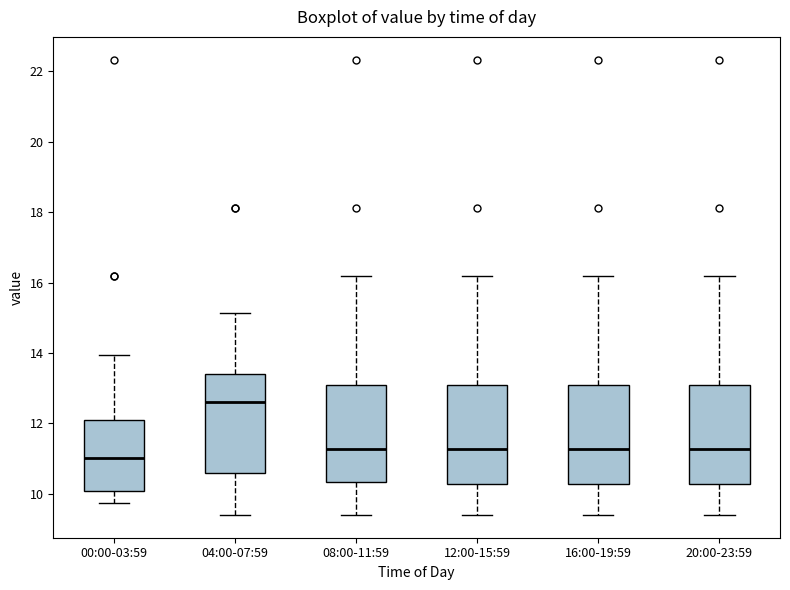

Reading left to right, transcribe this box plot: for each box, give where its median line is, the range the box spans, and where its two whiskers end, as read against the y-axis. The values are not printed on the chart, so give them approximately, as read against the axis.

00:00-03:59: median 11.0, box 10.0 to 12.2, whiskers 9.8 to 14.0
04:00-07:59: median 12.6, box 10.6 to 13.4, whiskers 9.4 to 15.2
08:00-11:59: median 11.2, box 10.4 to 13.0, whiskers 9.4 to 16.2
12:00-15:59: median 11.2, box 10.2 to 13.0, whiskers 9.4 to 16.2
16:00-19:59: median 11.2, box 10.2 to 13.0, whiskers 9.4 to 16.2
20:00-23:59: median 11.2, box 10.2 to 13.0, whiskers 9.4 to 16.2